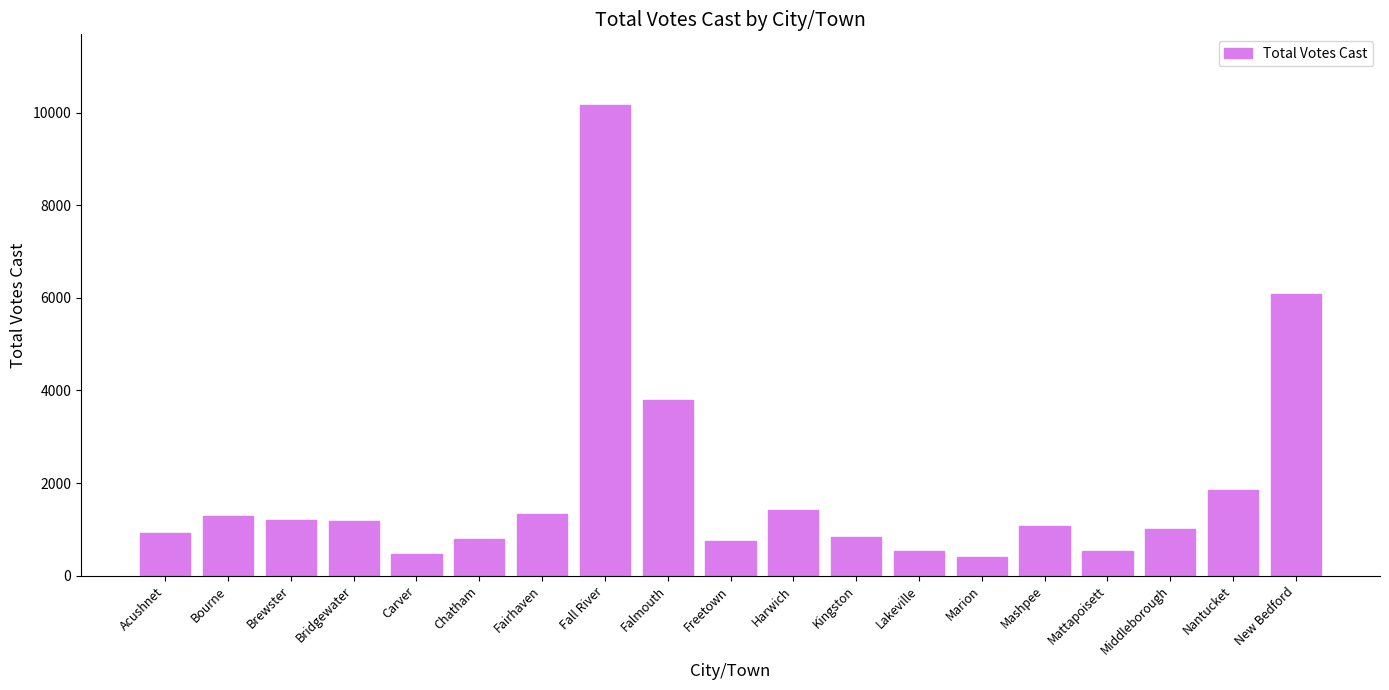

What is the sum of all values?

35614